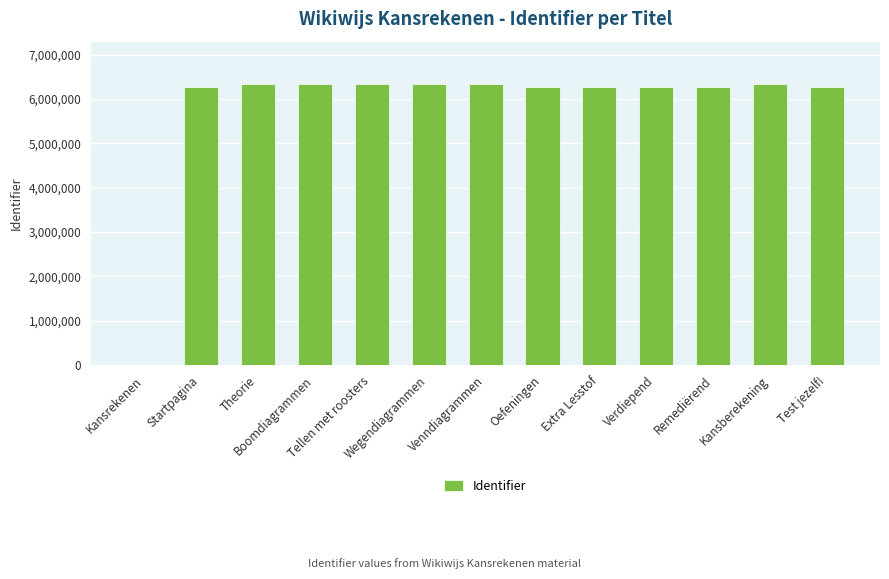

What is the greatest value displayed?

6339076